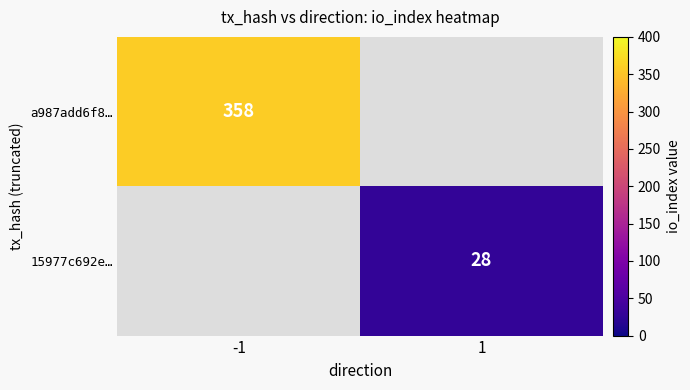

The a987add6f8… series shows 532 at -1. True or false?

False